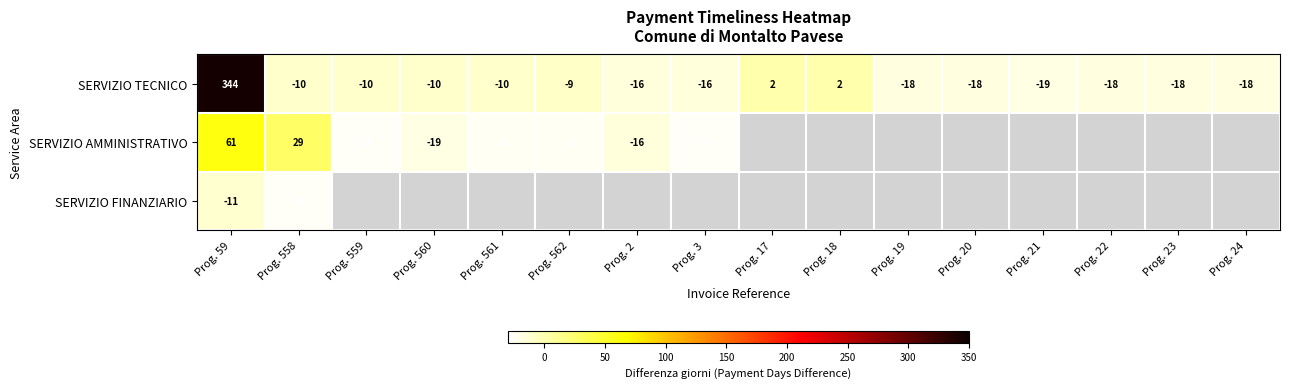

What is the total value across all series at Prog. 19?

-18